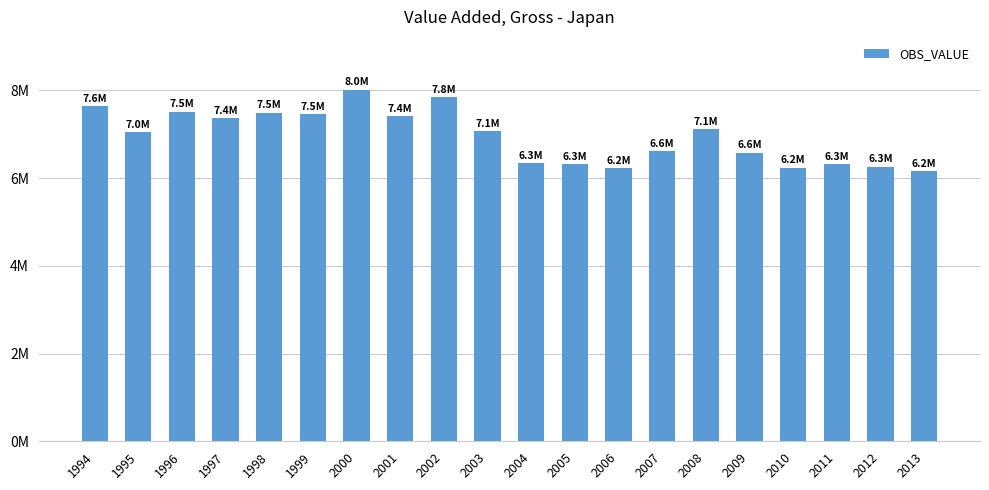

Does the chart contain any negative values?

No